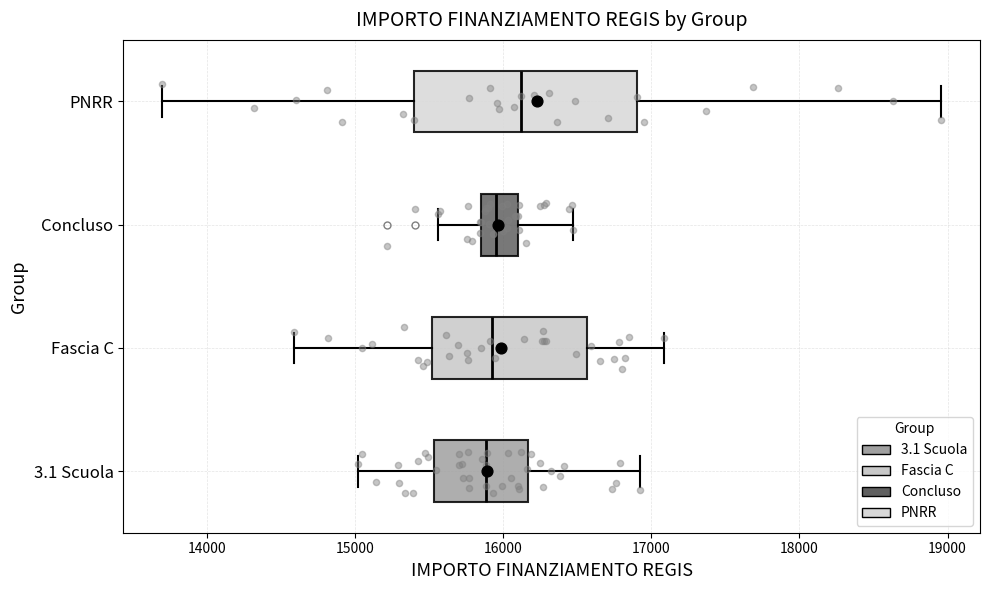

Where is the left edge of the box for 3.1 Scuola on the x-axis? The values are not printed on the chart, so give them approximately, as read against the axis.

15500